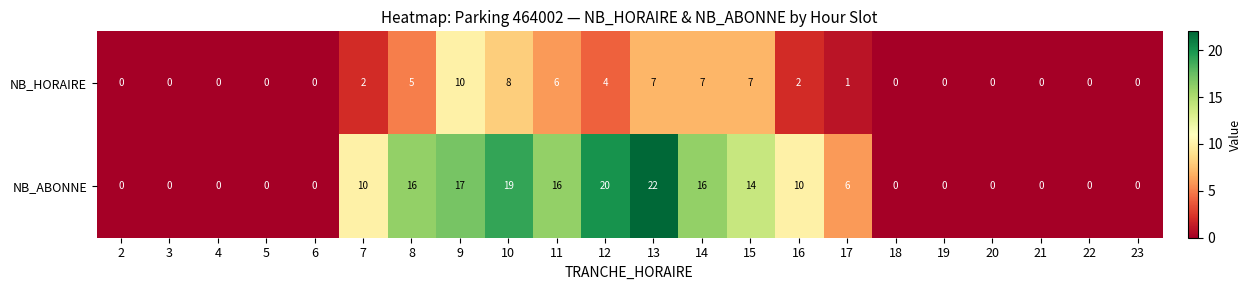

Which series has the largest range (max minus min)?

NB_ABONNE